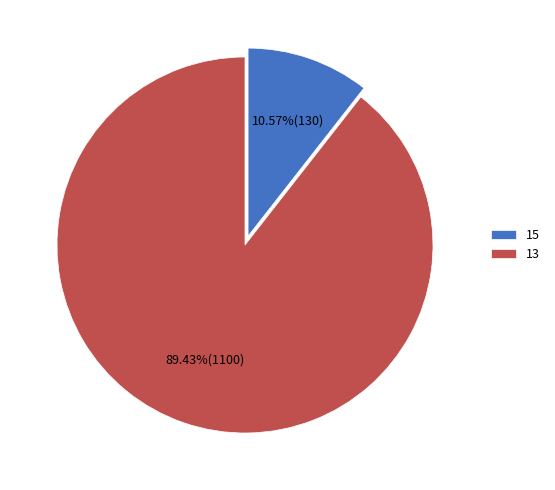

To the nearest percent, what percentage of the pie is 13?

89%